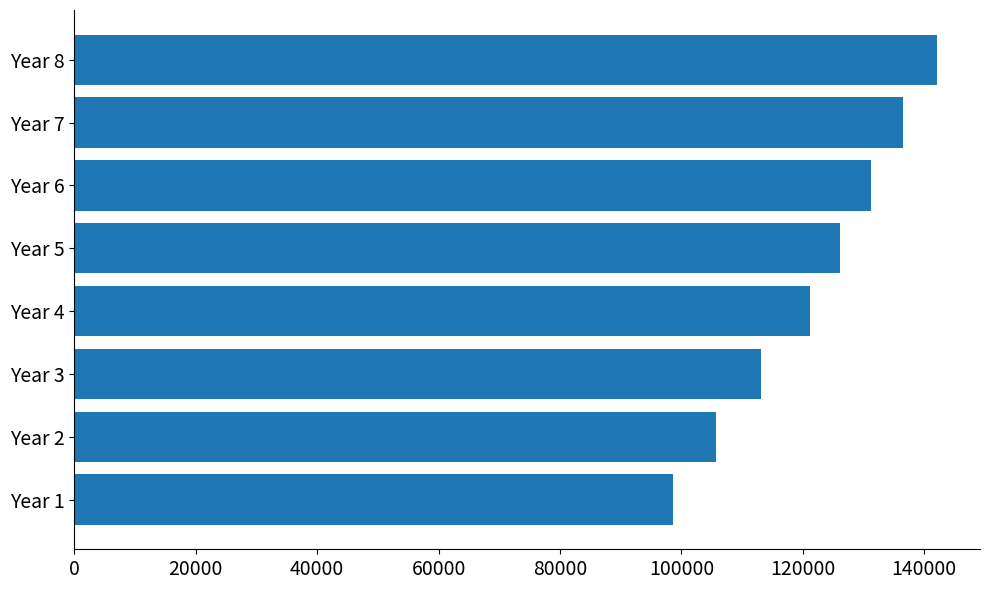

What is the ratio of the value at Year 6 to the value at Year 5?

1.0